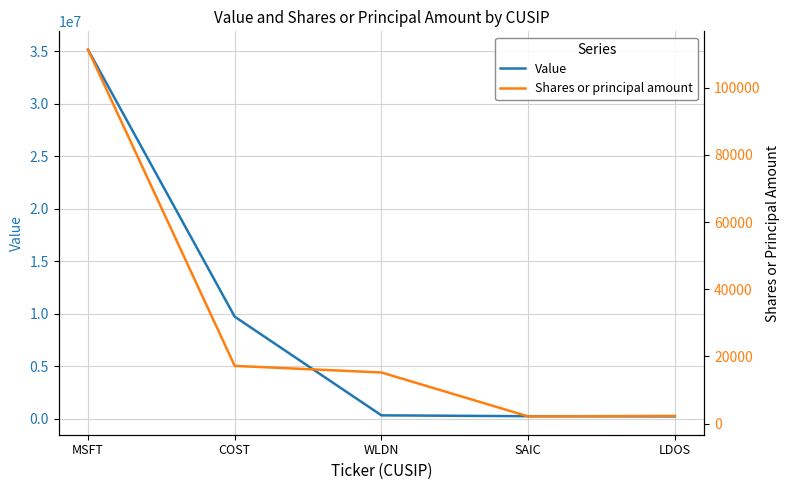

What is the value of the Shares or principal amount point at the 3rd from the left?

15227